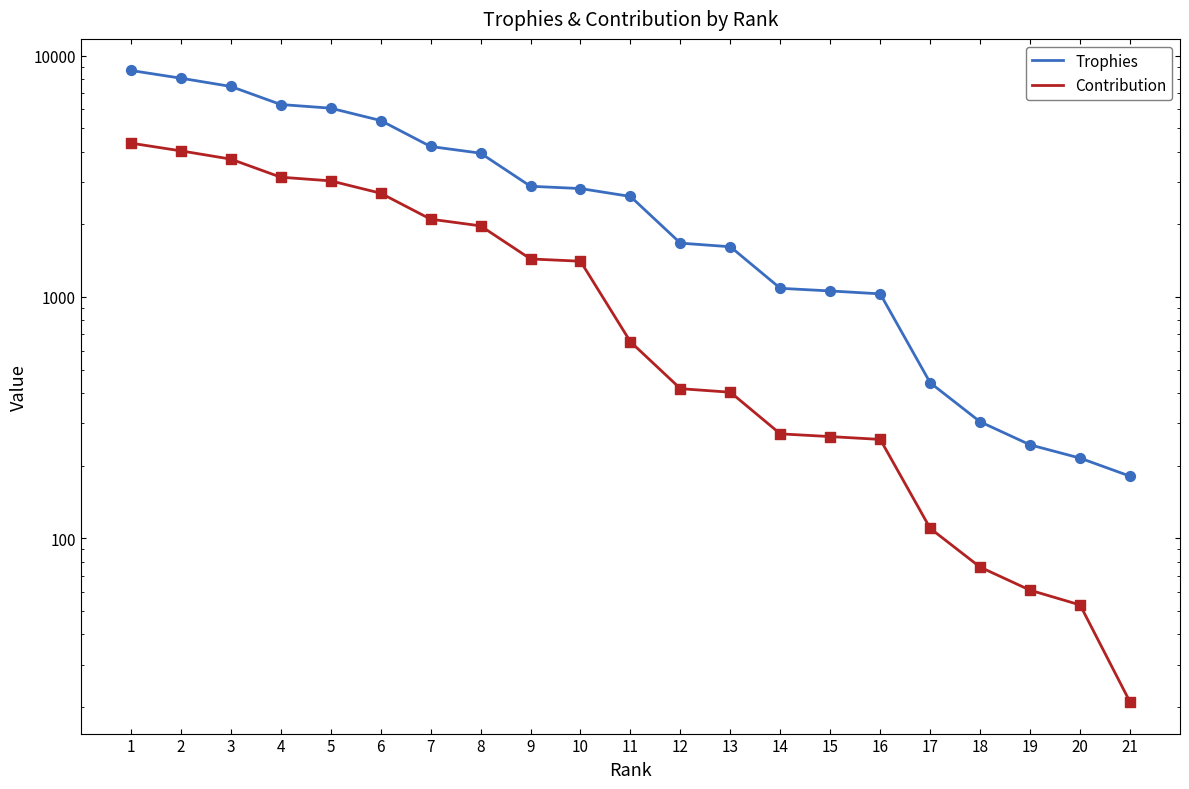

Which series contains the highest Y value?

Trophies